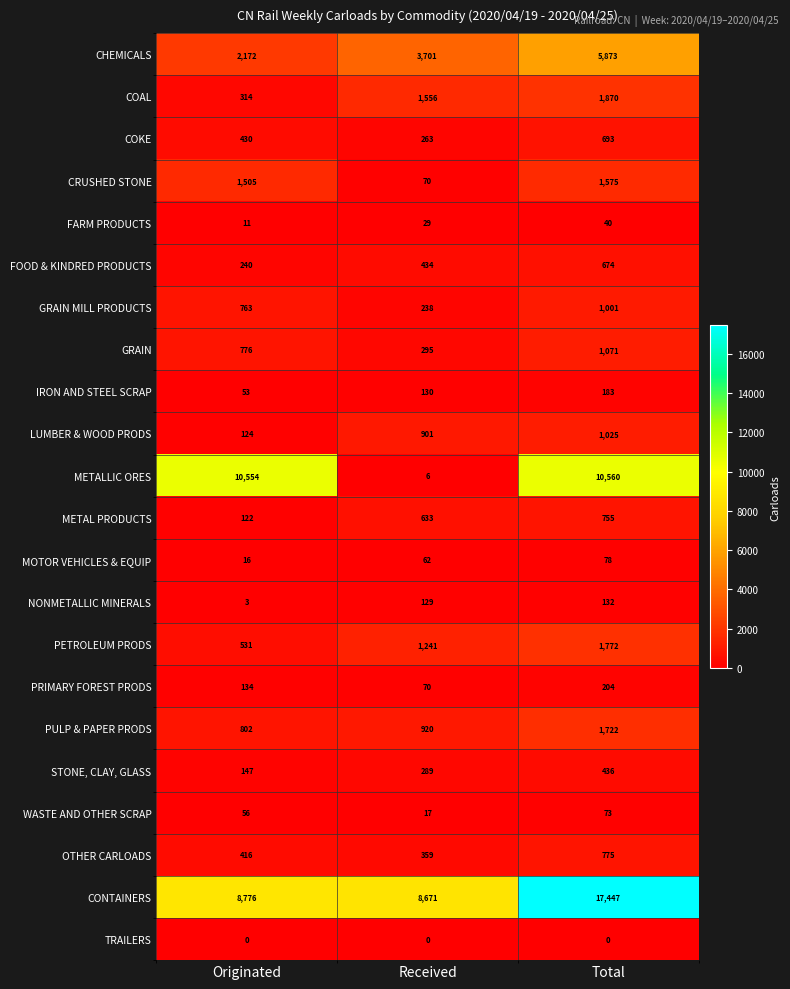

Rank the series at Total from lowest to highest value.

TRAILERS, FARM PRODUCTS, WASTE AND OTHER SCRAP, MOTOR VEHICLES & EQUIP, NONMETALLIC MINERALS, IRON AND STEEL SCRAP, PRIMARY FOREST PRODS, STONE, CLAY, GLASS, FOOD & KINDRED PRODUCTS, COKE, METAL PRODUCTS, OTHER CARLOADS, GRAIN MILL PRODUCTS, LUMBER & WOOD PRODS, GRAIN, CRUSHED STONE, PULP & PAPER PRODS, PETROLEUM PRODS, COAL, CHEMICALS, METALLIC ORES, CONTAINERS